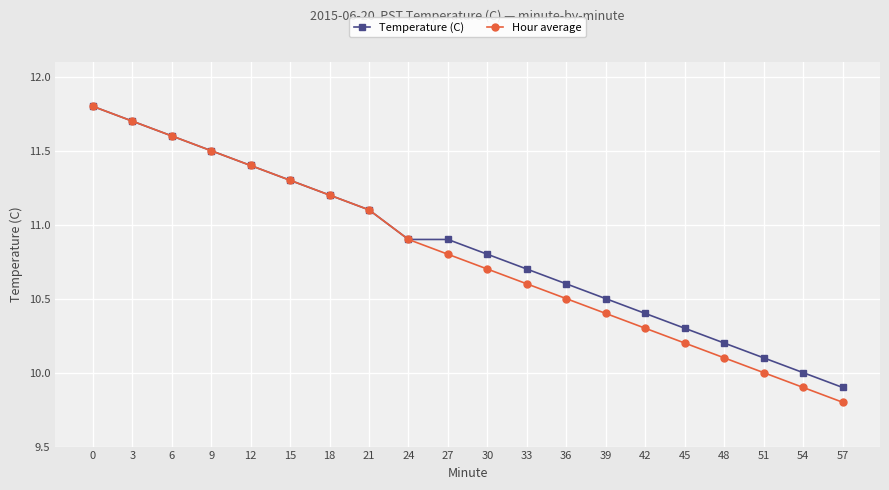

What is the value of the Temperature (C) point at the 19th from the left?

10.0